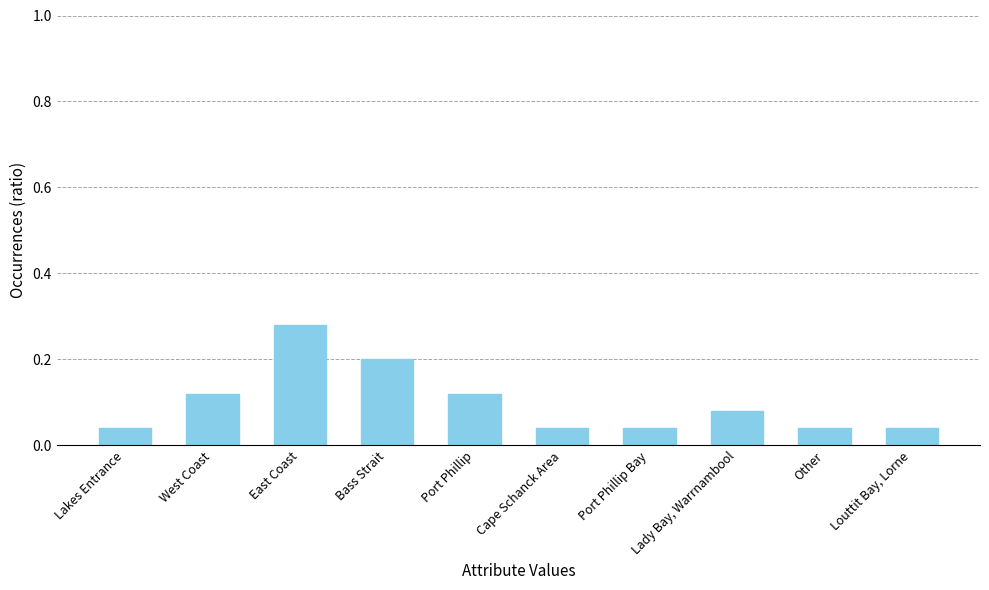

True or false: the data shows 0.1 at Lakes Entrance.

False